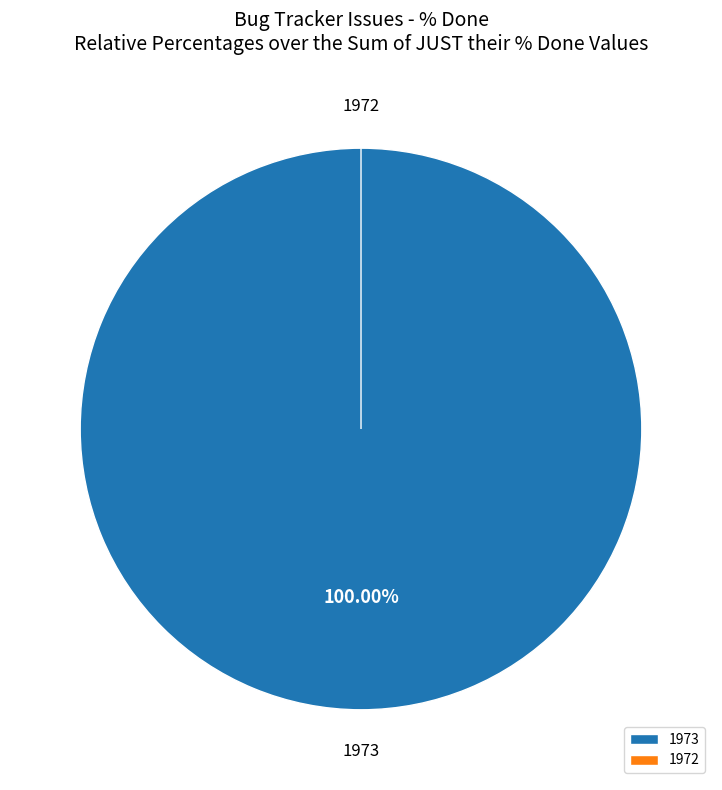

Combined, what portion of the pie is 1972 and 1973?

100.0%